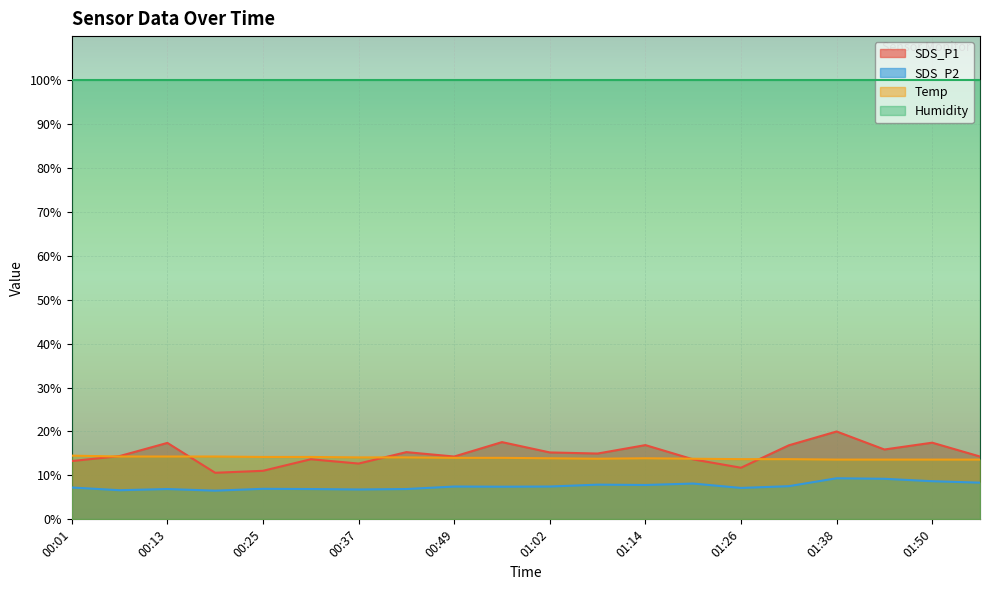

Rank the categories by Temp value from lowest to highest.

01:38, 01:44, 01:50, 01:56, 01:26, 01:32, 01:08, 01:20, 01:02, 01:14, 00:49, 00:55, 00:37, 00:43, 00:25, 00:31, 00:07, 00:13, 00:19, 00:01